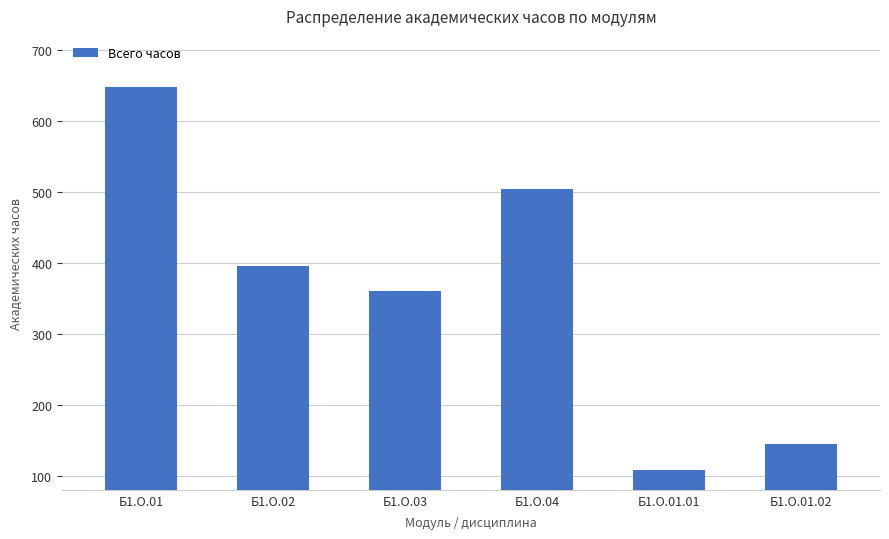

Rank the categories by value from highest to lowest.

Б1.О.01, Б1.О.04, Б1.О.02, Б1.О.03, Б1.О.01.02, Б1.О.01.01